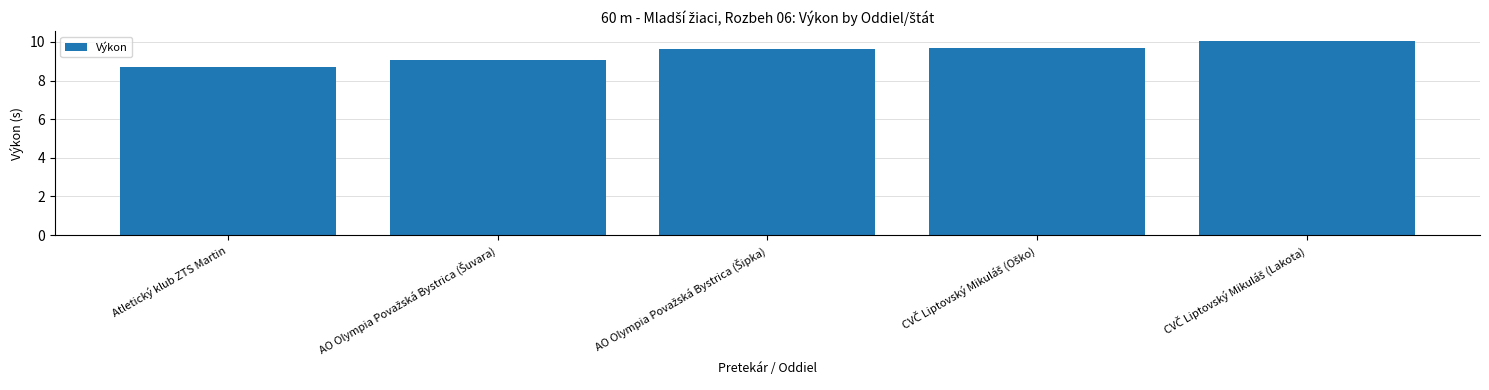

How many distinct data groups are displayed?

1